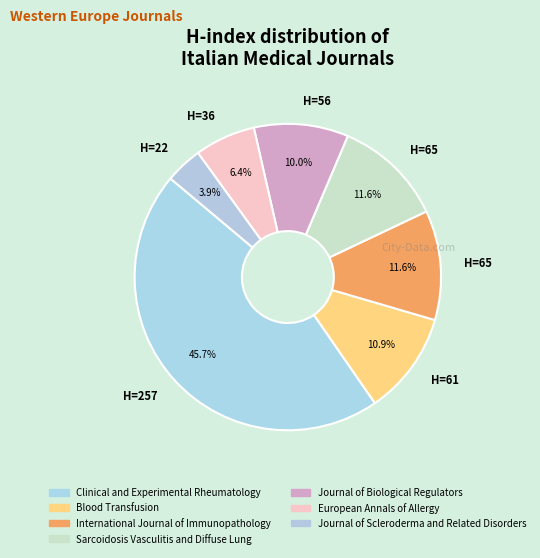

How many segments does this pie chart have?

7